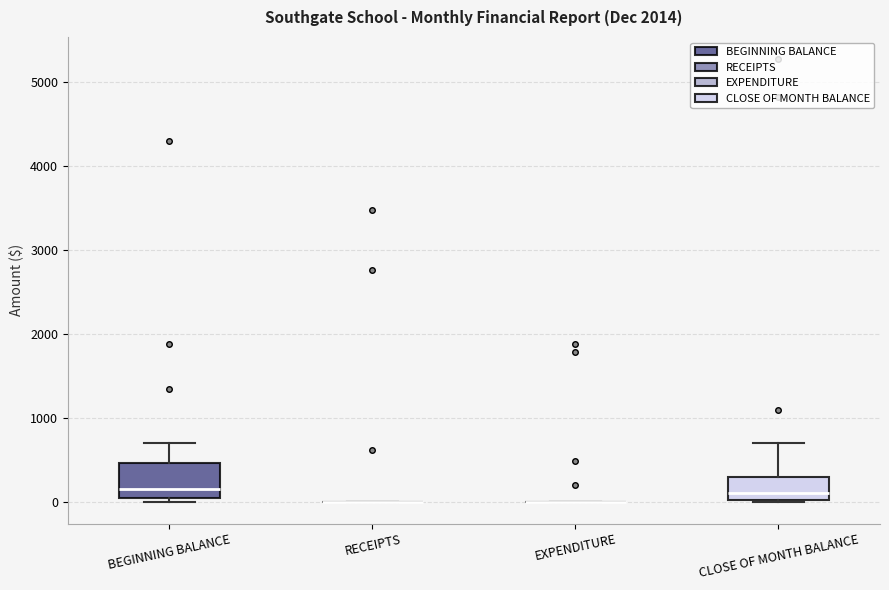

Reading left to right, read every box against the y-axis: the position of its median line, the range the box covers, and the ends of its whiskers. The values are not printed on the chart, so give them approximately, as read against the axis.

BEGINNING BALANCE: median 100, box 0 to 500, whiskers 0 (just below the box's lower edge) to 700
RECEIPTS: box collapsed to a line at 0, whiskers 0 to 0
EXPENDITURE: box collapsed to a line at 0, whiskers 0 to 0
CLOSE OF MONTH BALANCE: median 100, box 0 to 300, whiskers 0 to 700